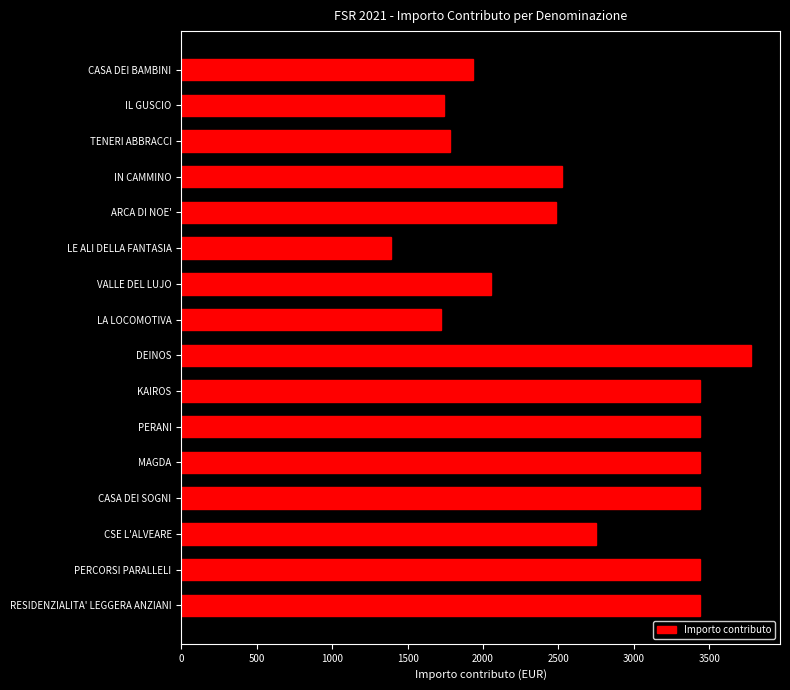

What is the sum of the values at MAGDA and LE ALI DELLA FANTASIA?

4826.3